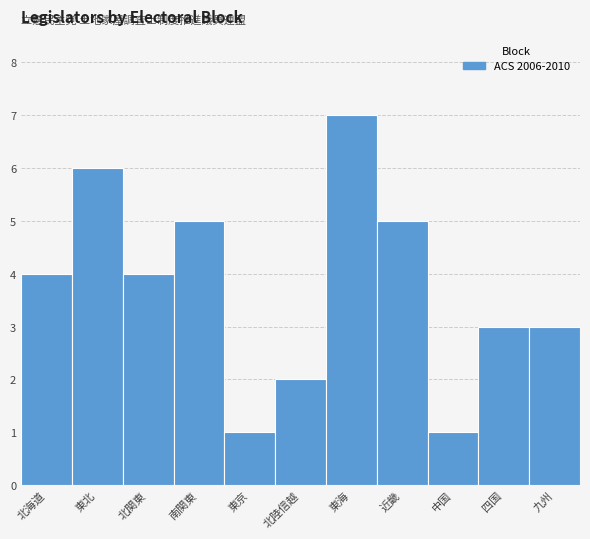

Reading left to right, what are all the values shown in this chart?

4	6	4	5	1	2	7	5	1	3	3